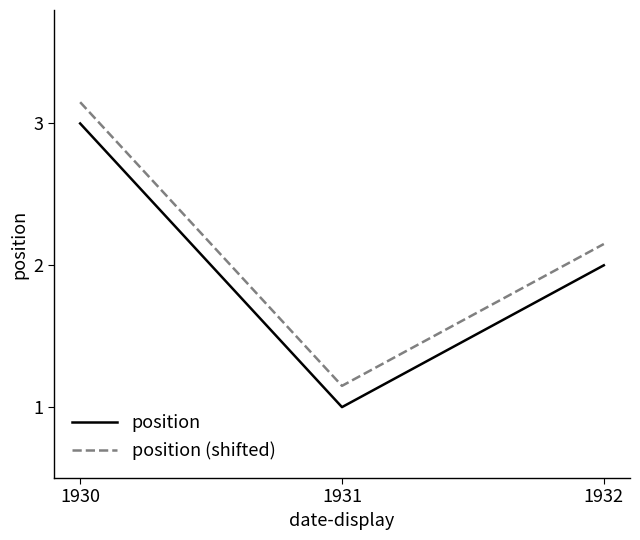

At 1932, list the series in order from largest to smallest.

position (shifted), position